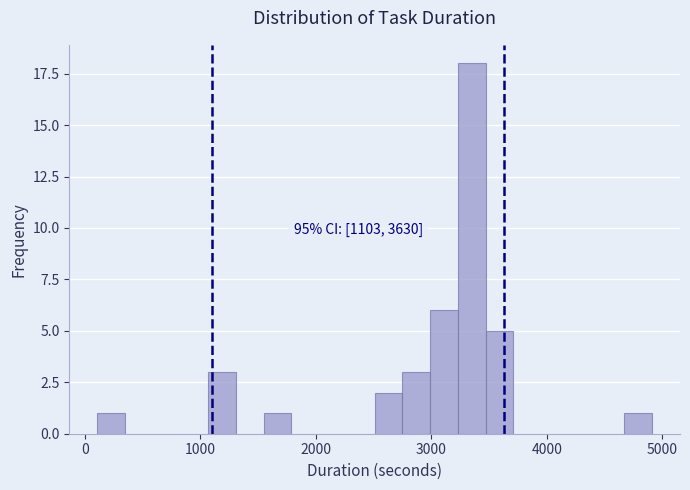

Read against the x-axis, roughly where is the centre of the tallest bar?

3400